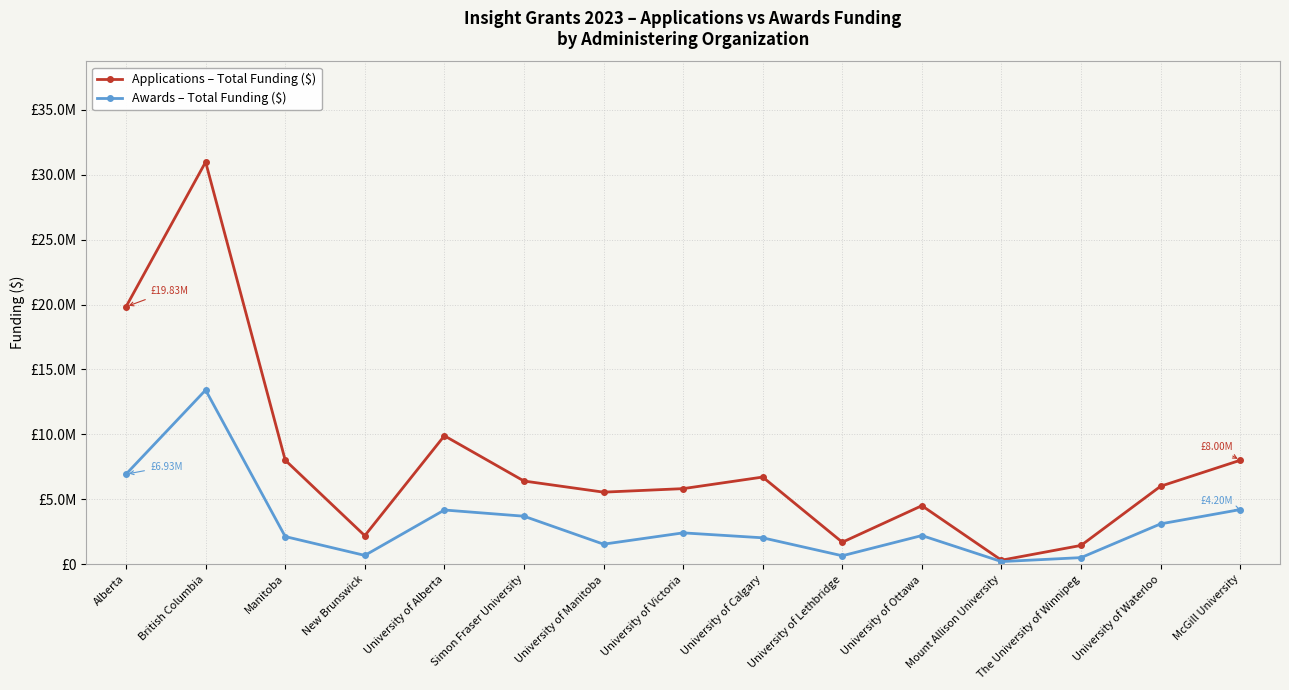

Reading left to right, what are all the values shown in this chart?

Applications – Total Funding ($): Alberta=19829174	British Columbia=30981533	Manitoba=8007620	New Brunswick=2189941	University of Alberta=9887859	Simon Fraser University=6401282	University of Manitoba=5543050	University of Victoria=5814552	University of Calgary=6706622	University of Lethbridge=1684893	University of Ottawa=4500000	Mount Allison University=300179	The University of Winnipeg=1439664	University of Waterloo=6000000	McGill University=8000000
Awards – Total Funding ($): Alberta=6930067	British Columbia=13411132	Manitoba=2122976	New Brunswick=670021	University of Alberta=4168251	Simon Fraser University=3689616	University of Manitoba=1535119	University of Victoria=2406908	University of Calgary=2025644	University of Lethbridge=641876	University of Ottawa=2200000	Mount Allison University=194524	The University of Winnipeg=498931	University of Waterloo=3100000	McGill University=4200000